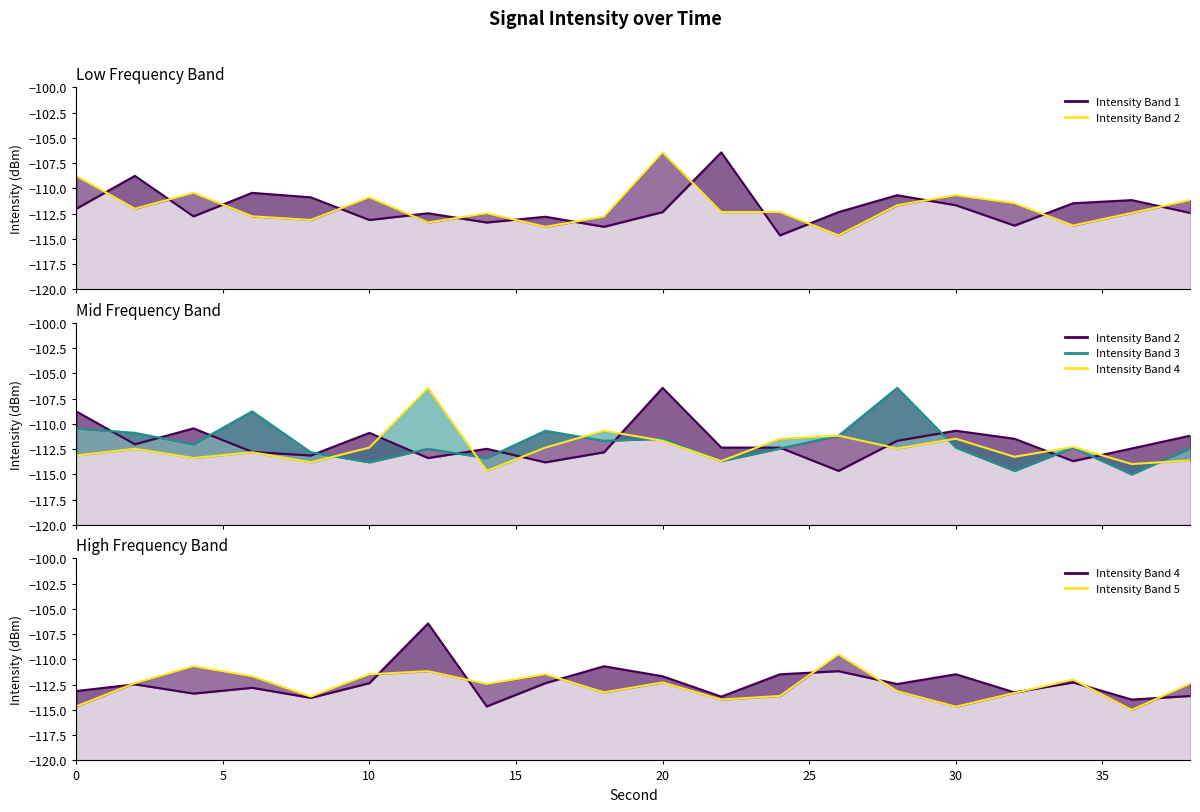

The value of Intensity Band 2 at 5 is -112.0. True or false?

True